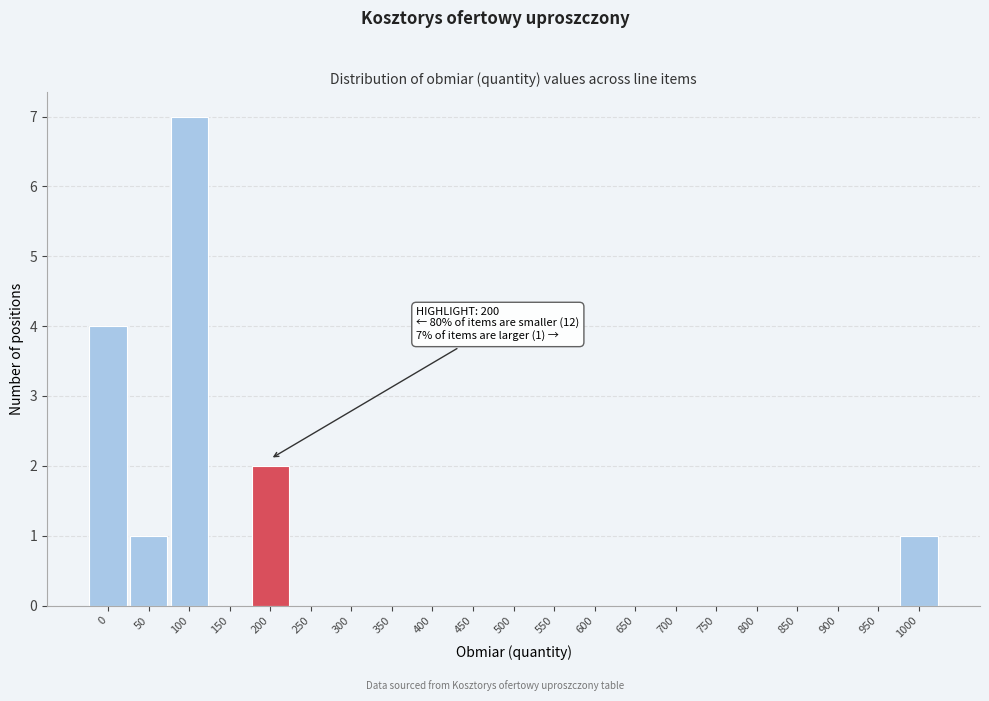

Reading left to right, list all the values displayed in this chart.

0=4	50=1	100=7	150=0	200=2	250=0	300=0	350=0	400=0	450=0	500=0	550=0	600=0	650=0	700=0	750=0	800=0	850=0	900=0	950=0	1000=1